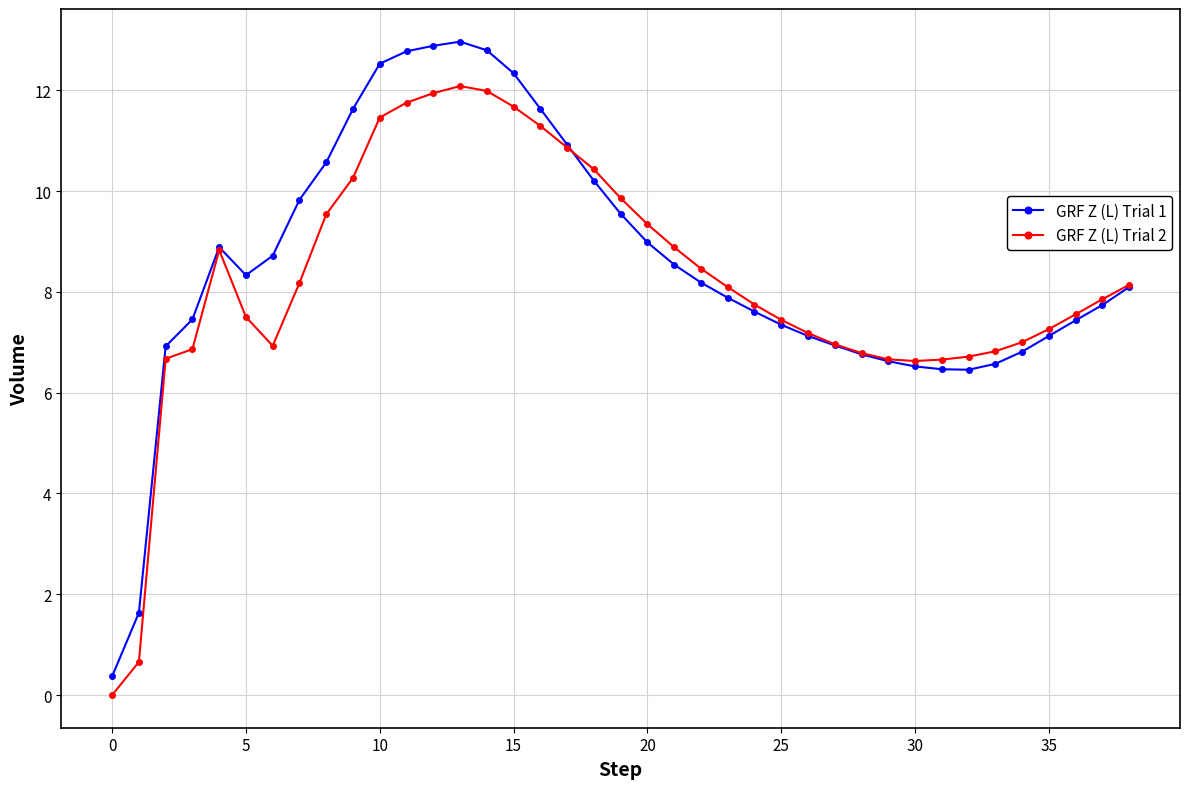

What is the value of the GRF Z (L) Trial 1 point at the 38th from the left?

7.7